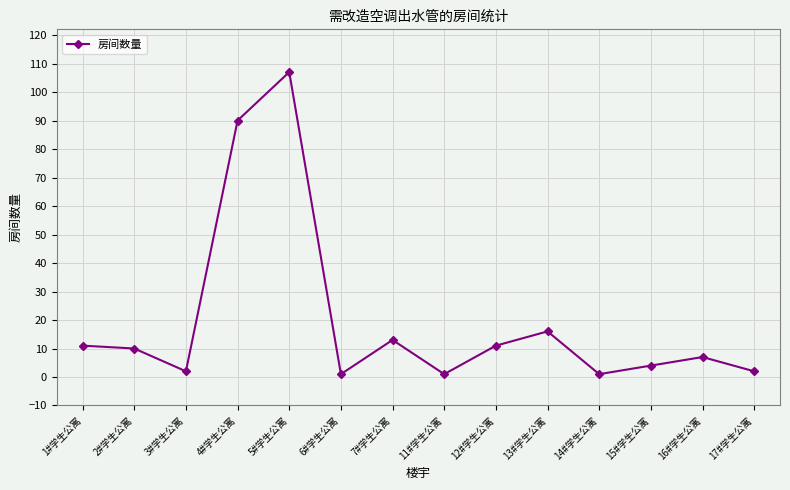

What is the difference between the values at 15#学生公寓 and 14#学生公寓?

3